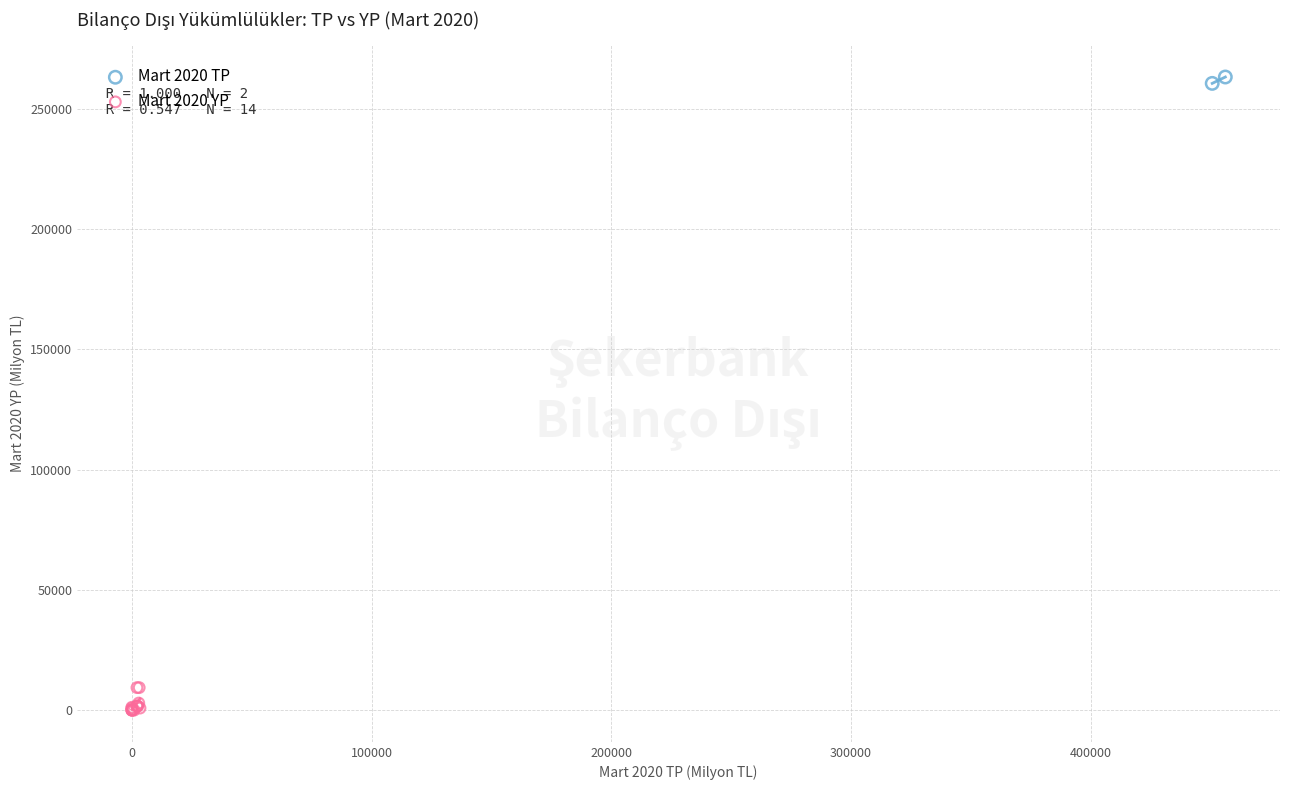

What are all the series names shown in the legend?

Mart 2020 TP, Mart 2020 YP